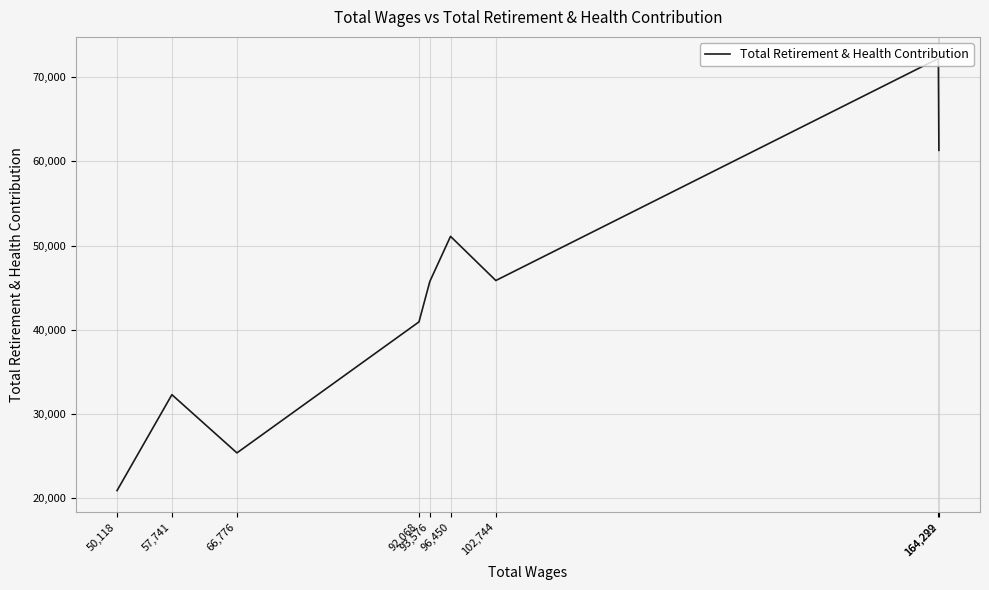

Where is the data nearest to the value 46568?

102,744